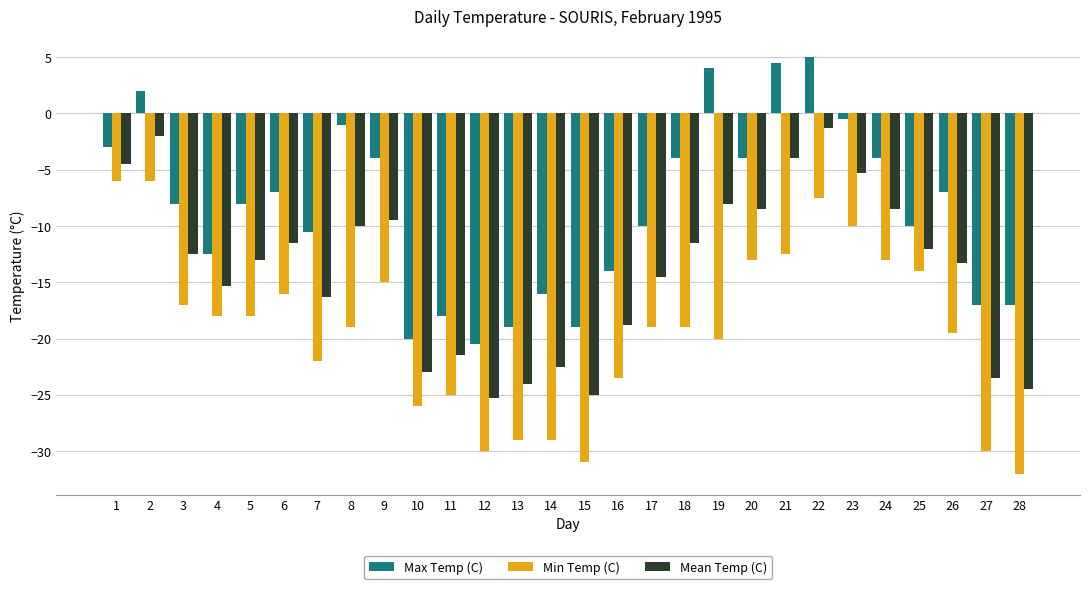

How many positive values does the Max Temp (C) series have?

4